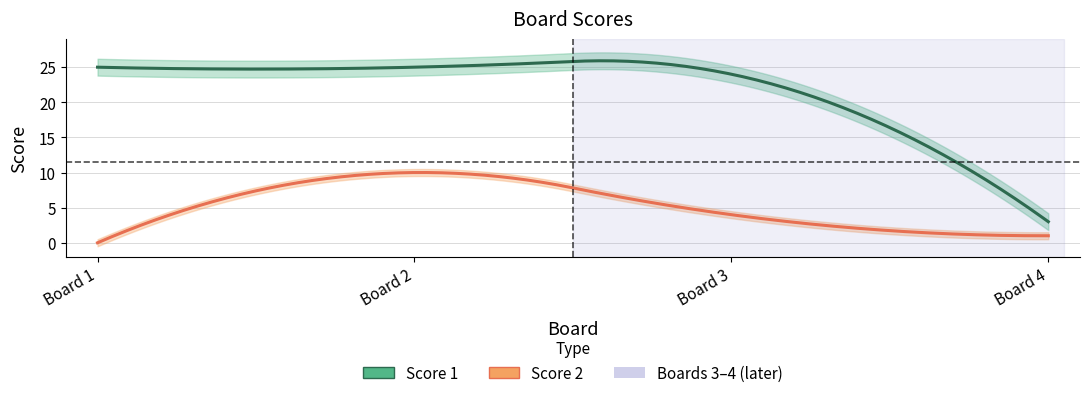

At which category is the sum across all series the highest?

2